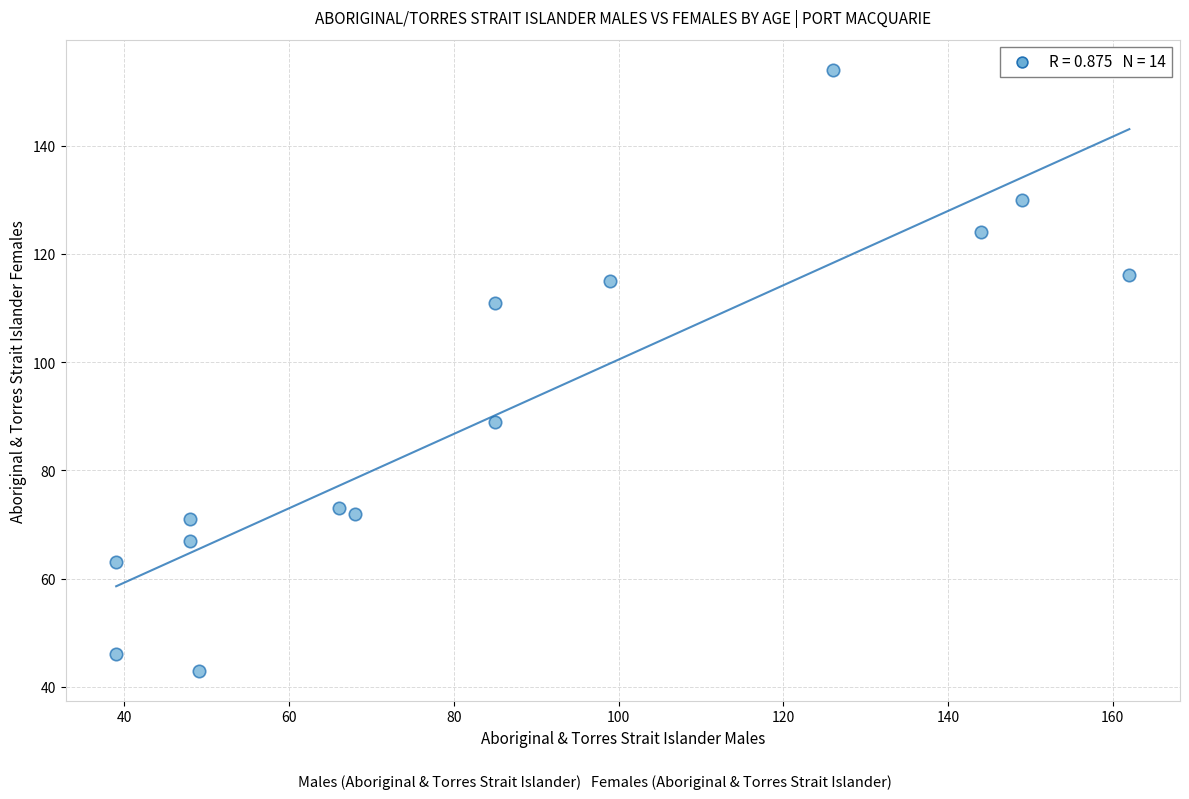

What Y value in the scatter plot is closest to 98?

89